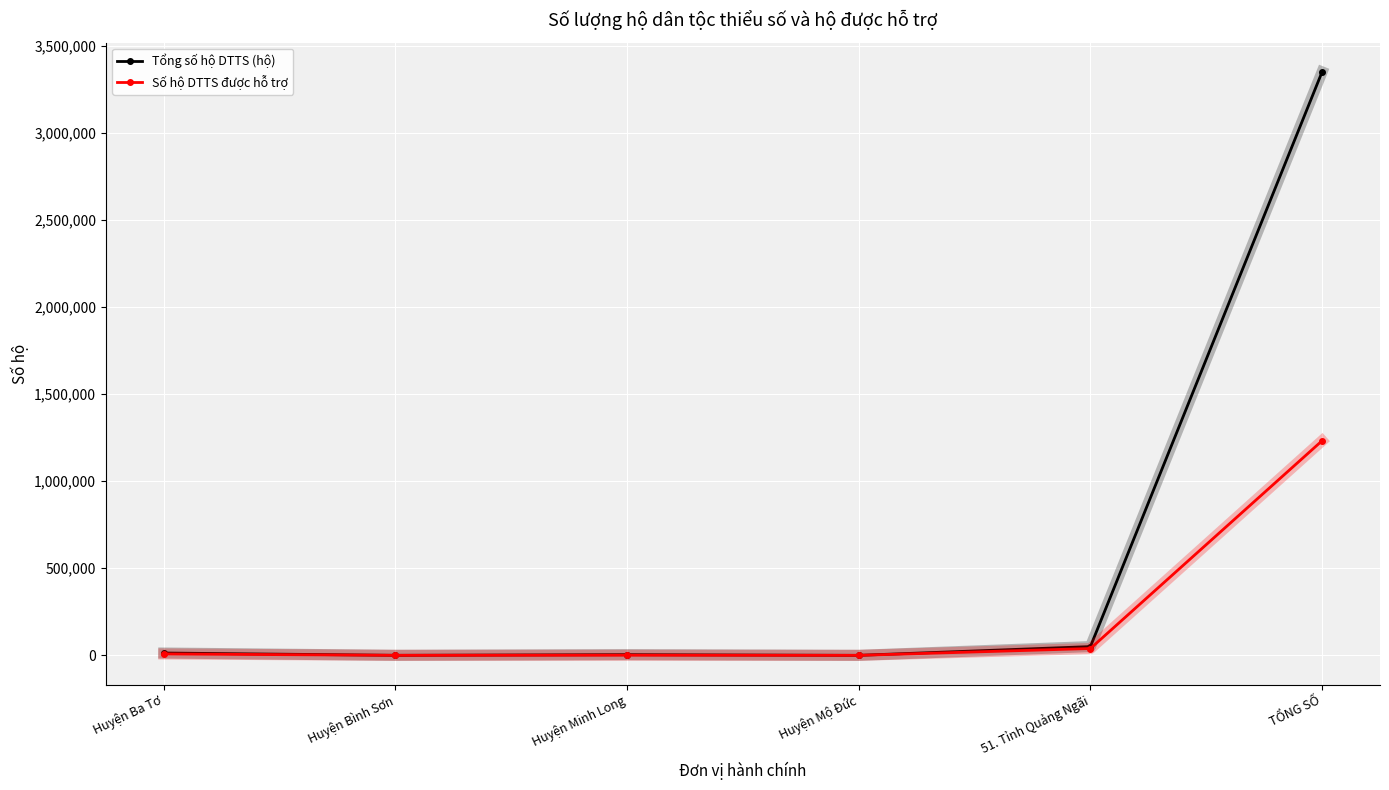

What is the label of the 5th point from the left?

51. Tỉnh Quảng Ngãi